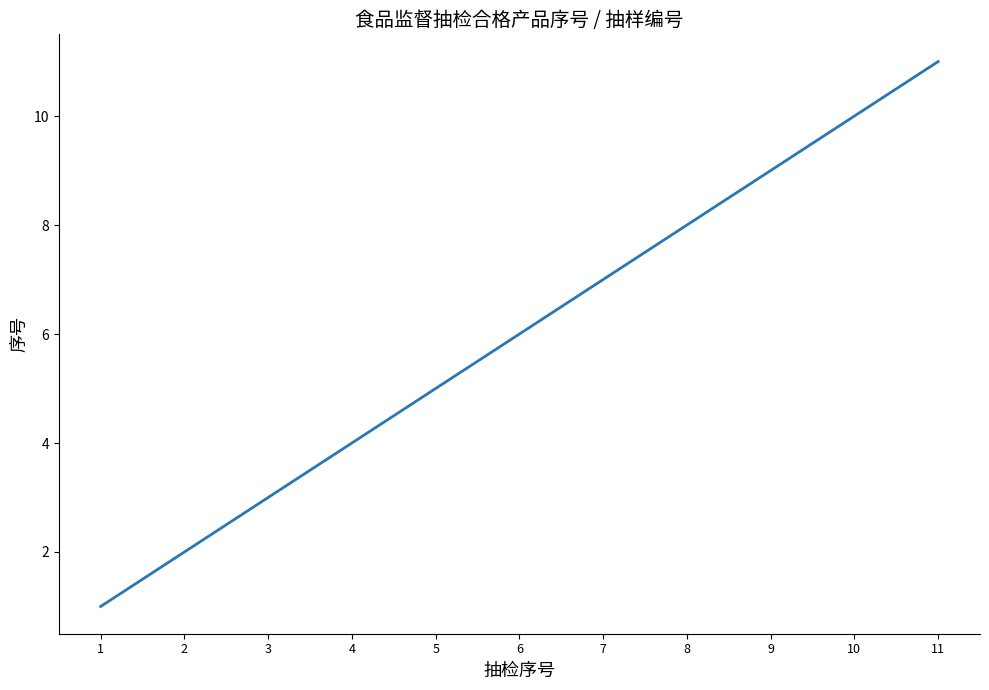

What is the change in value from 3 to 4?

+1